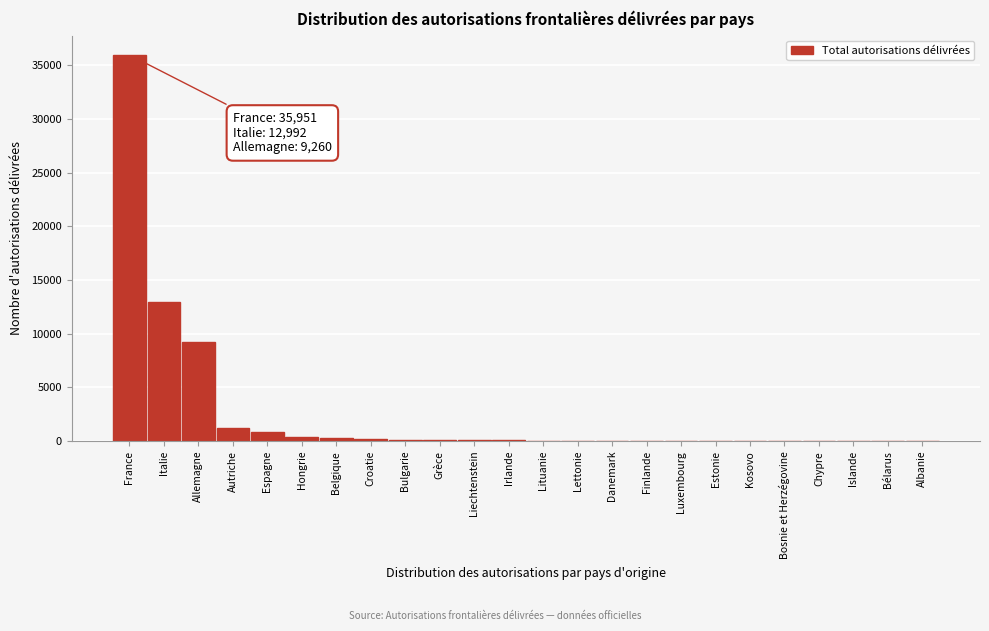

What is the maximum value shown in the chart?

35951